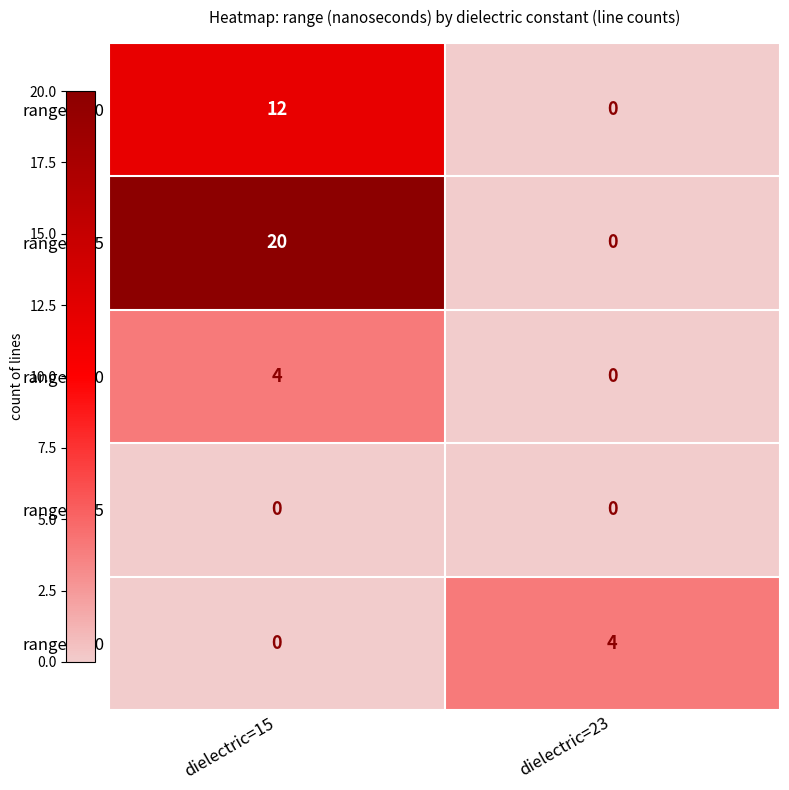

List the labels in order of range=150 value, smallest first.

dielectric=23, dielectric=15